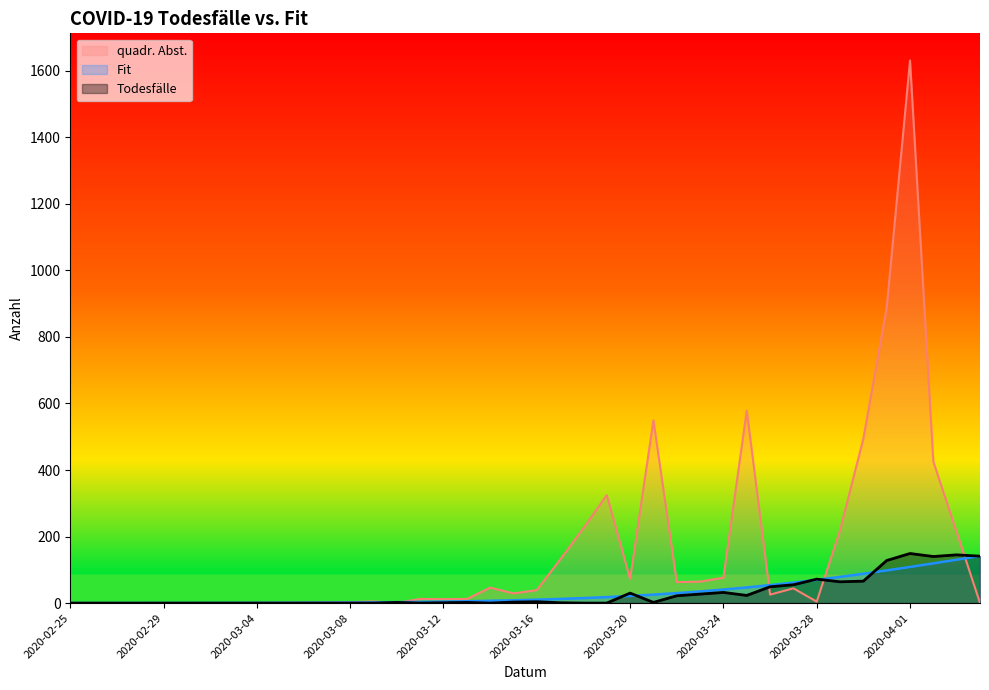

Which series has the largest total across all categories?

quadr. Abst.